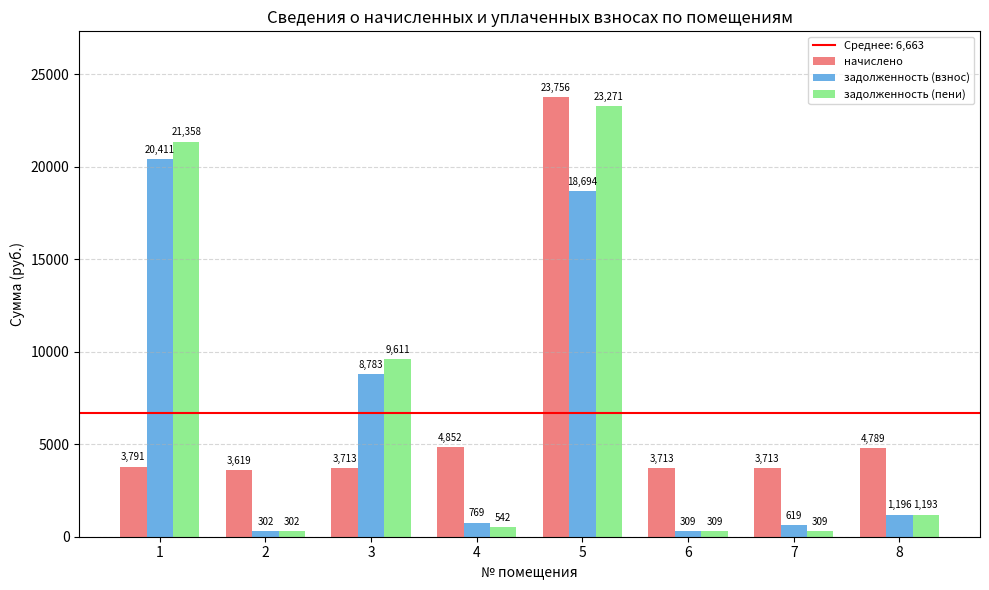

Is the value of начислено at 4 greater than the value of задолженность (пени) at 7?

Yes